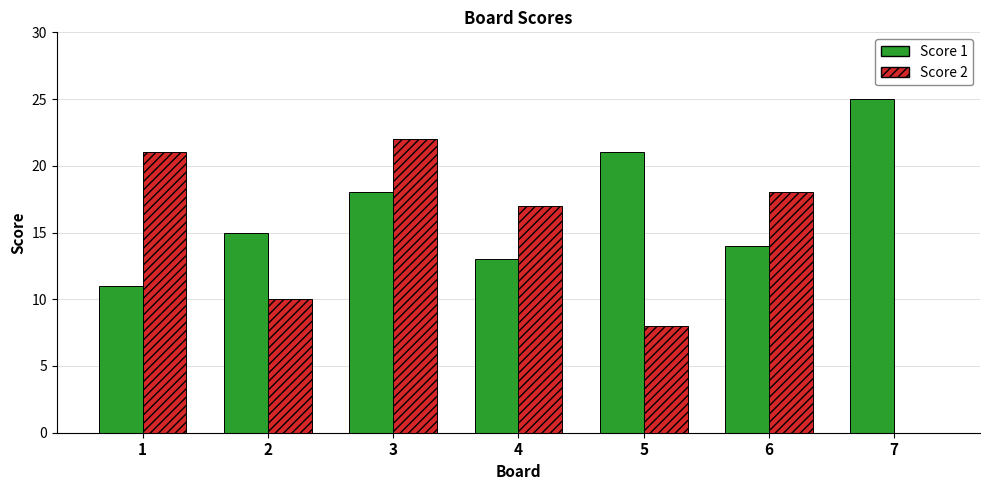

Which series has the largest total across all categories?

Score 1